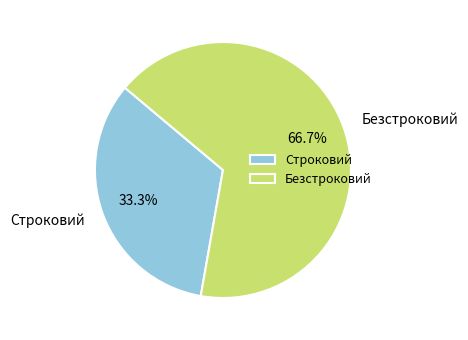

Which has a higher value, Безстроковий or Строковий?

Безстроковий